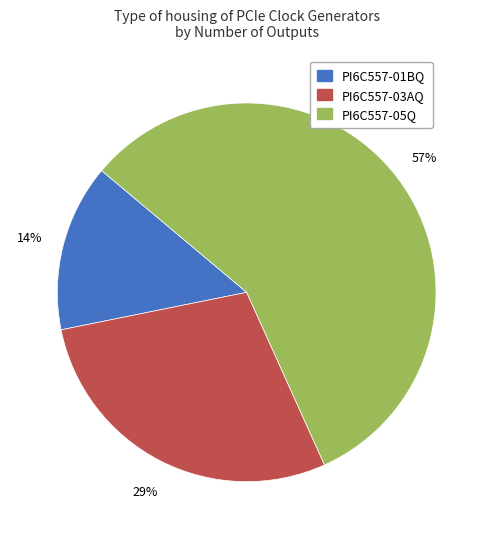

To the nearest percent, what portion does PI6C557-01BQ represent?

14%